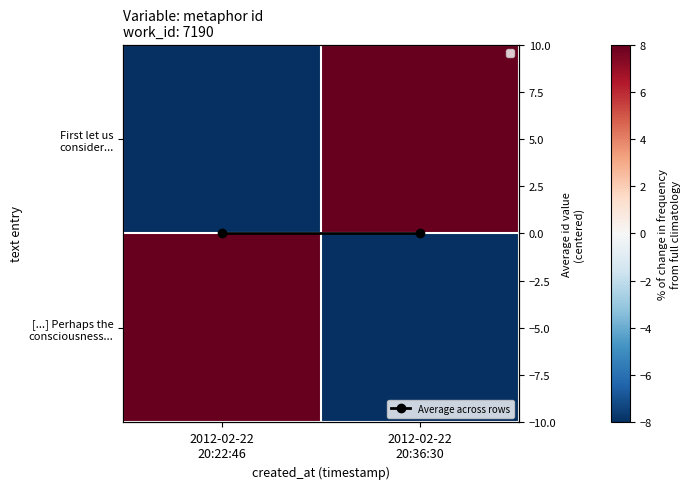

What is the spread (max minus min) of values at 2012-02-22
20:36:30?

16